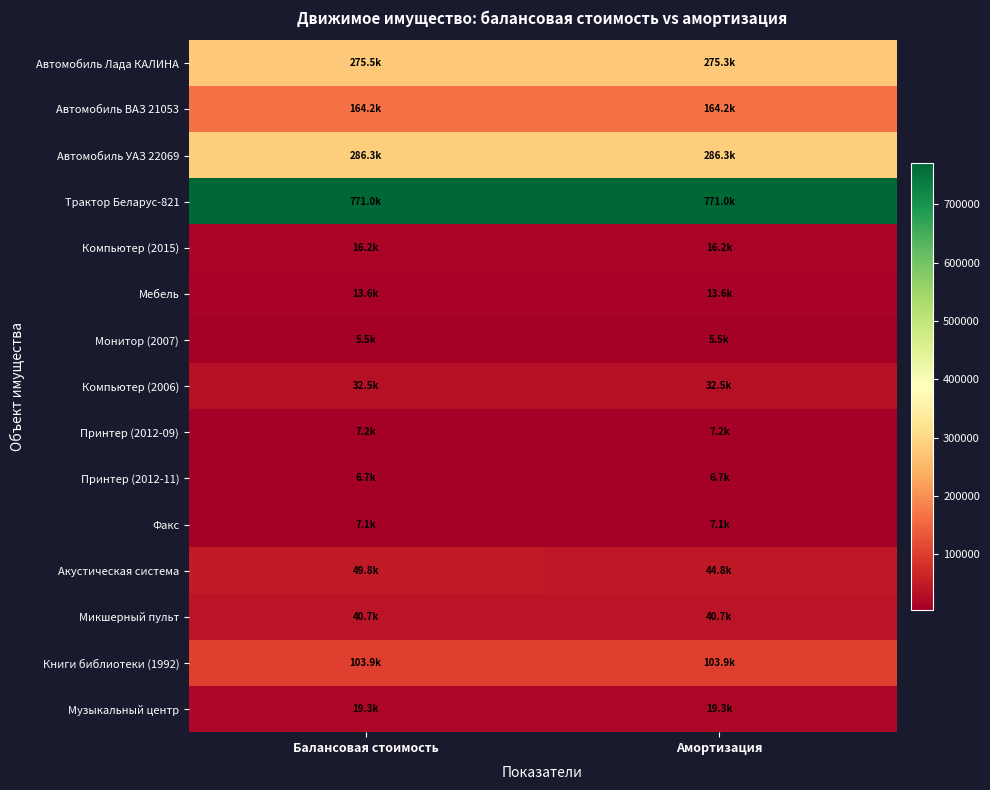

At which category is the sum across all series the highest?

Балансовая стоимость